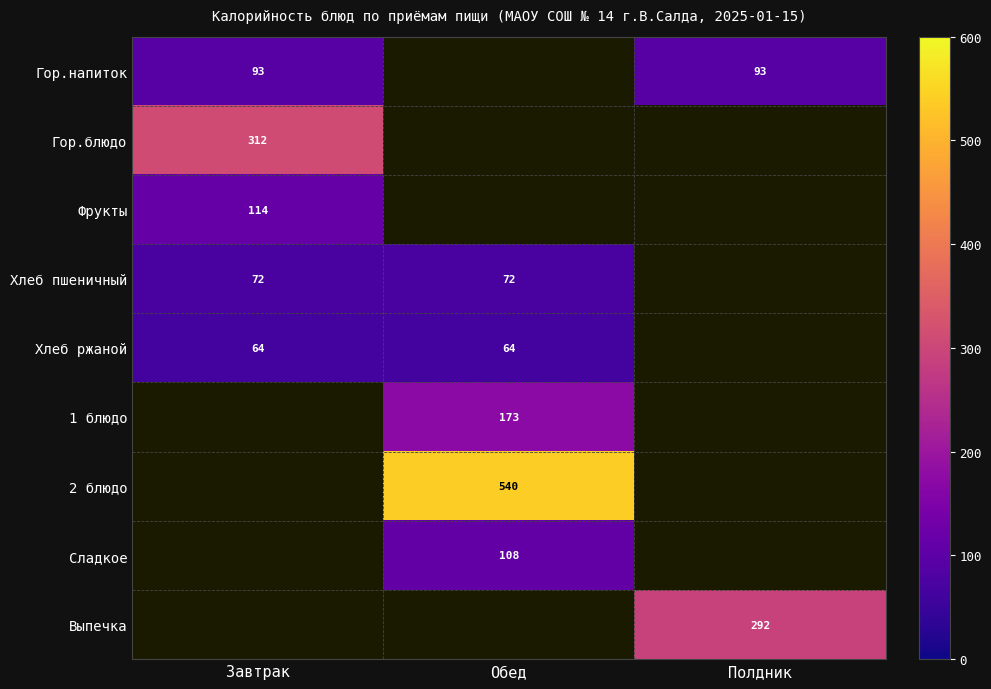

The value of Гор.напиток at Завтрак is 39. True or false?

False